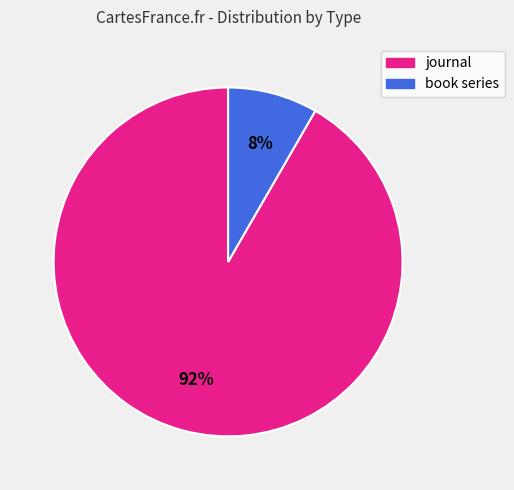

True or false: book series accounts for 8% of the total.

True